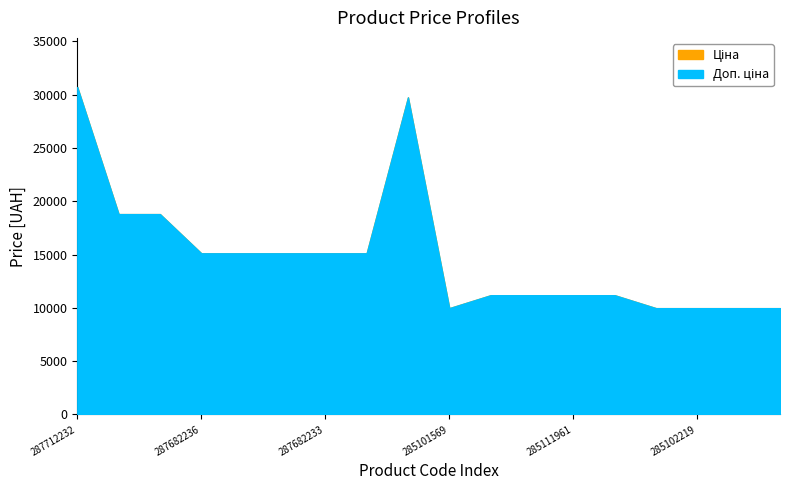

What is the label of the 5th point from the right?

285111912